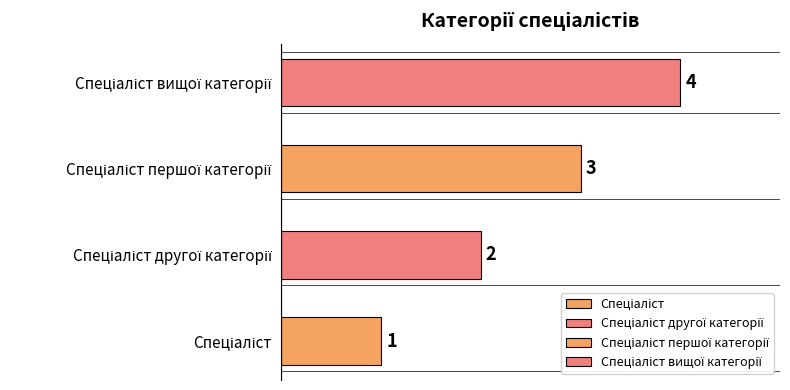

What is the greatest value displayed?

4